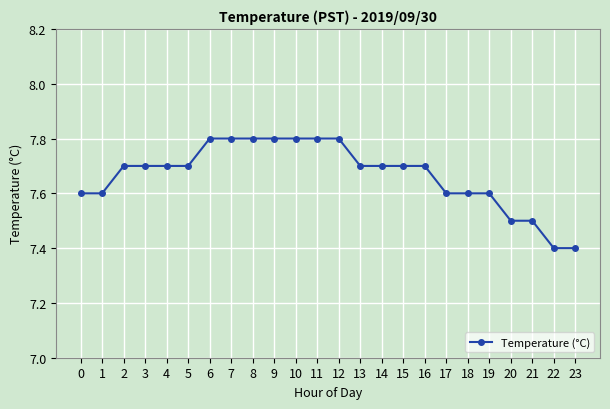

Does the chart display data point markers on the line(s)?

Yes